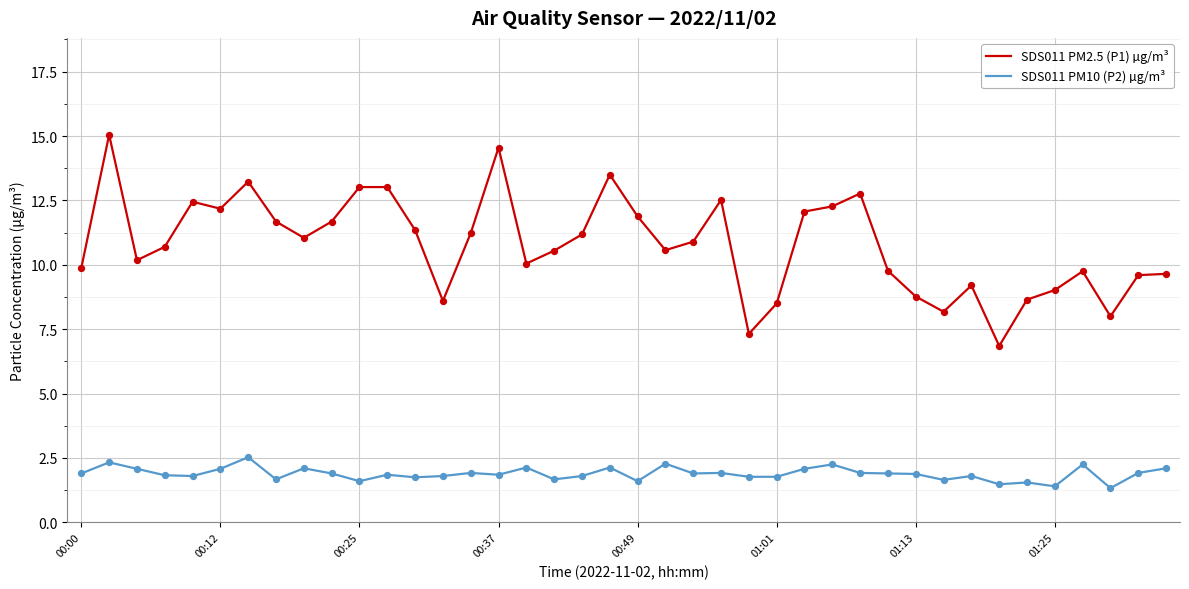

Which series has the largest total across all categories?

SDS011 PM2.5 (P1) µg/m³